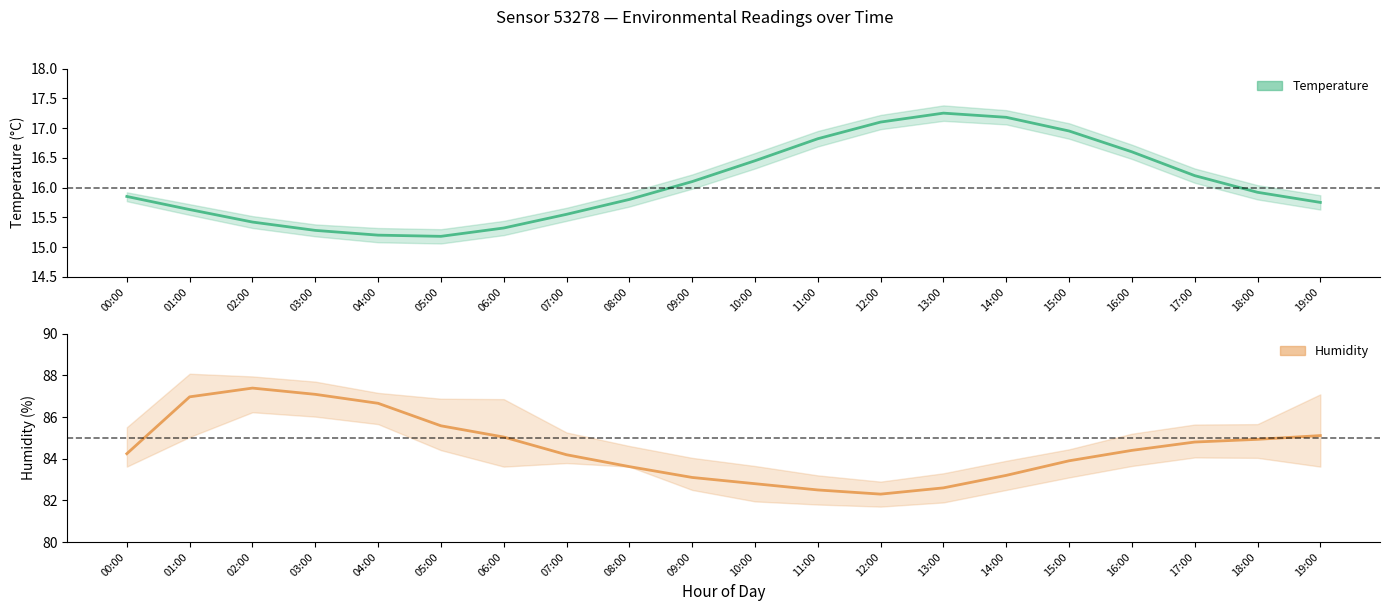

What is the difference between the maximum and minimum values in the temperature series?

2.1